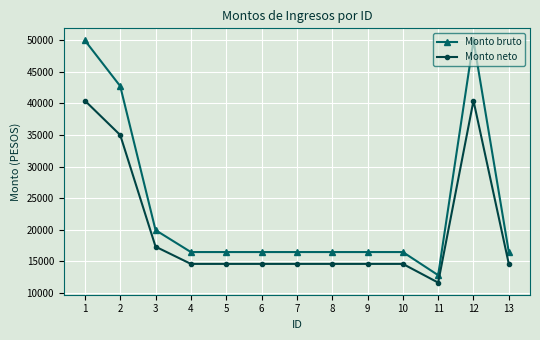

Rank the series by their average value, from highest to lowest.

Monto bruto, Monto neto